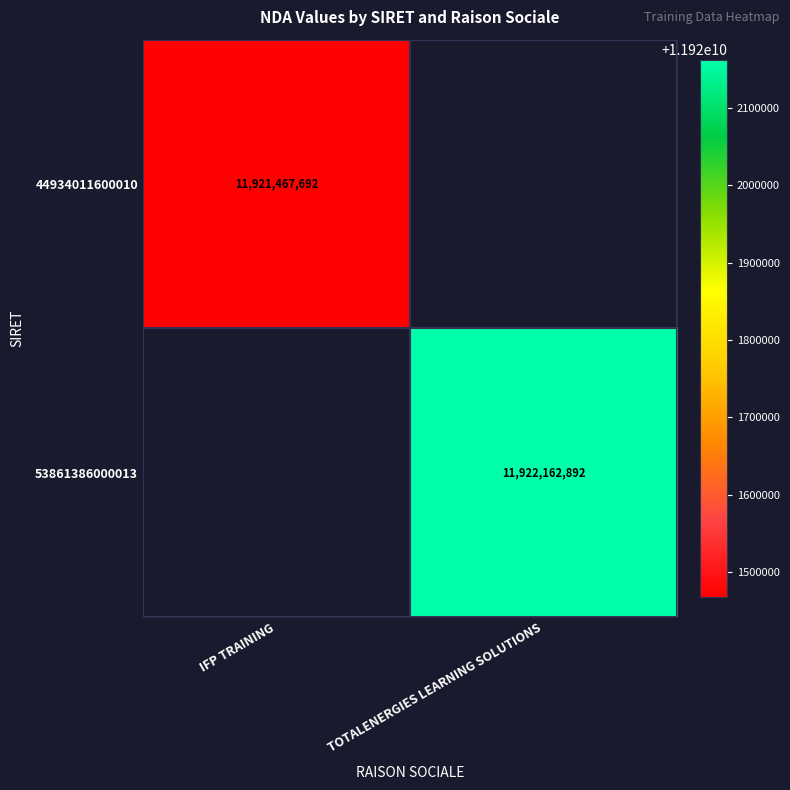

True or false: 53861386000013 has a value of 11922162892 at TOTALENERGIES LEARNING SOLUTIONS.

True